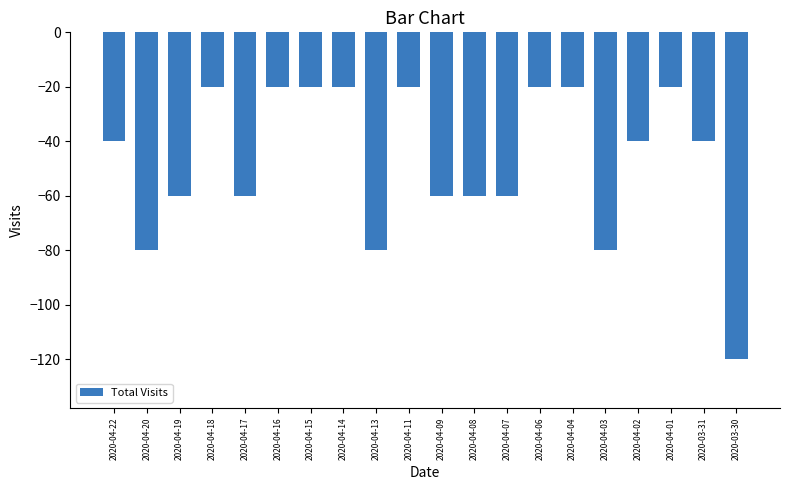

Reading right to left, what are all the values shown in this chart?

-120	-40	-20	-40	-80	-20	-20	-60	-60	-60	-20	-80	-20	-20	-20	-60	-20	-60	-80	-40